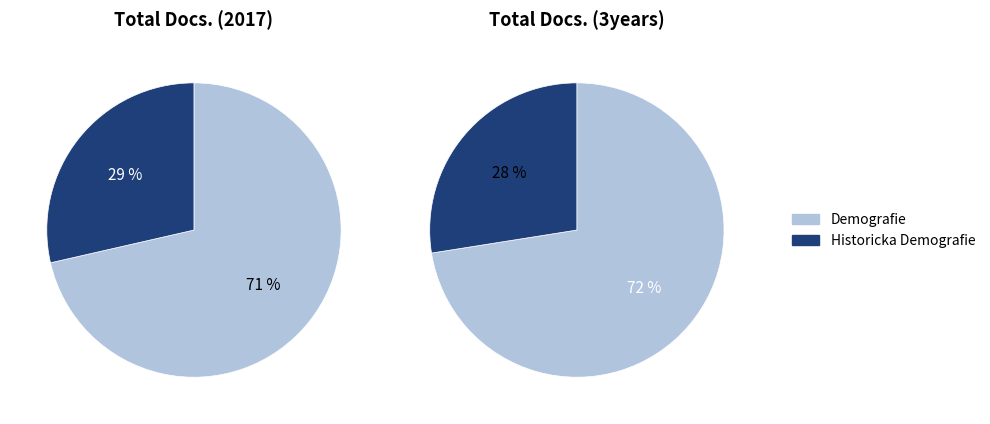

What is the largest slice in the pie chart?

Demografie